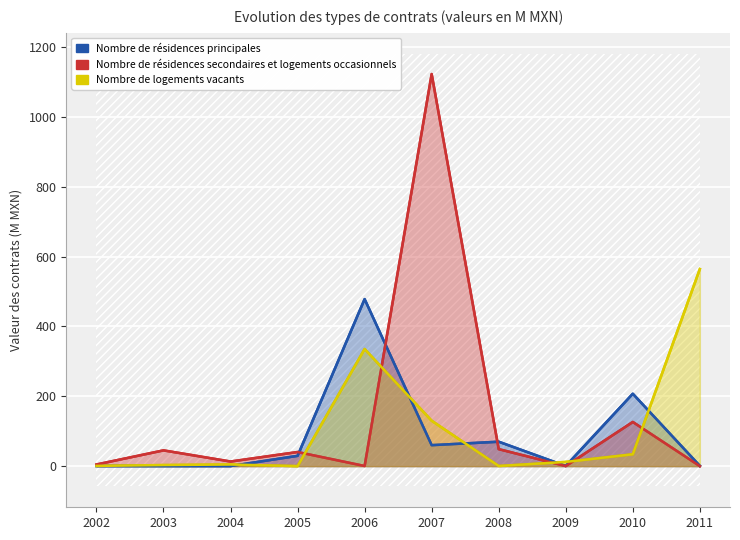

How many data points in Nombre de logements vacants are above 11?

5